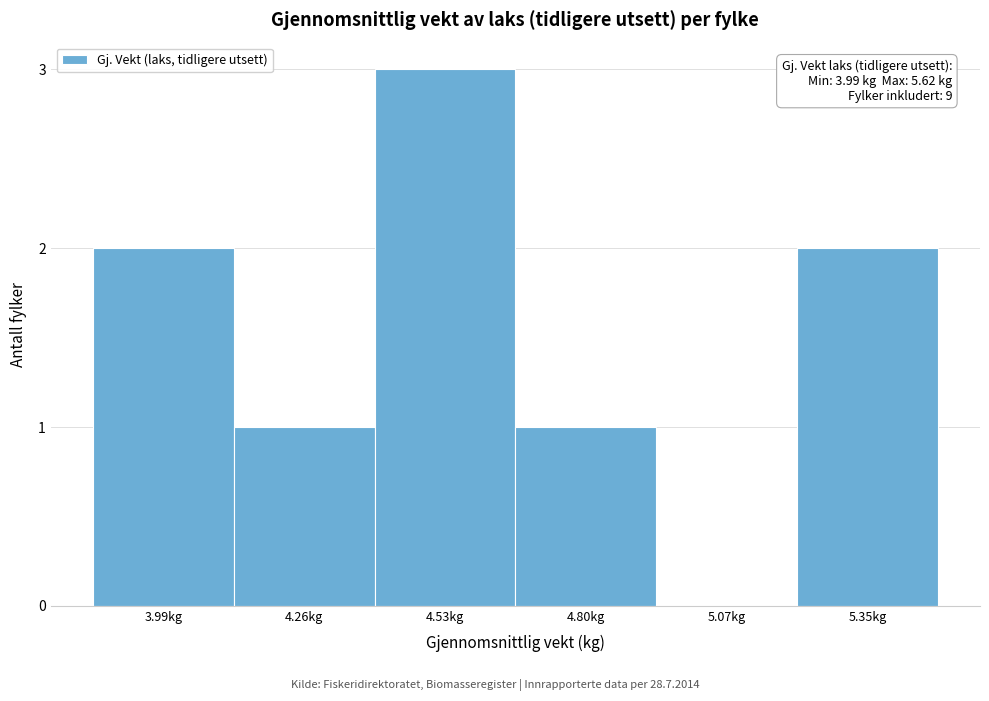

Reading left to right, list all the values displayed in this chart.

3.99kg=2	4.26kg=1	4.53kg=3	4.80kg=1	5.07kg=0	5.35kg=2